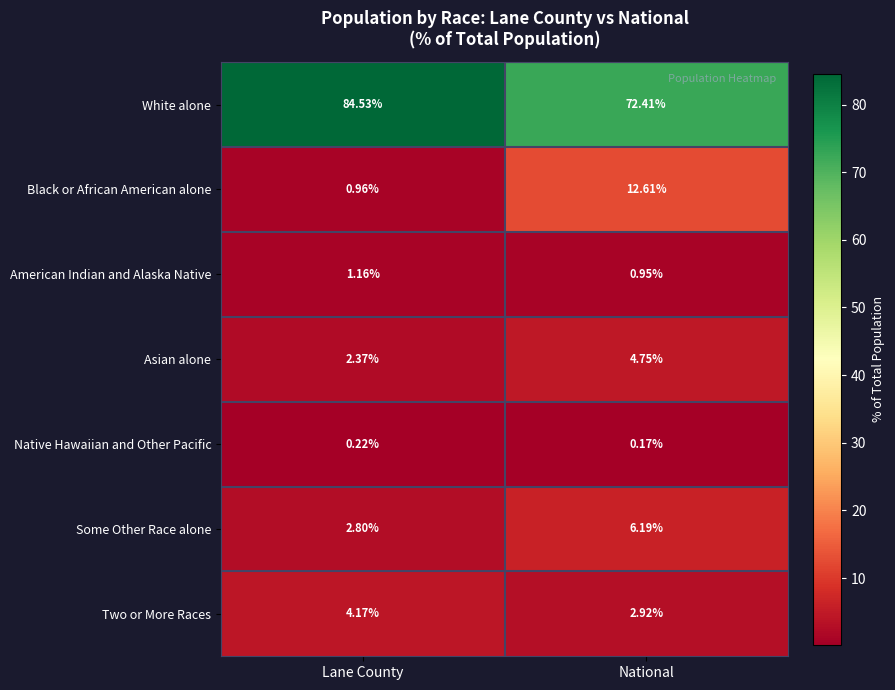

Which series has the largest total across all categories?

White alone